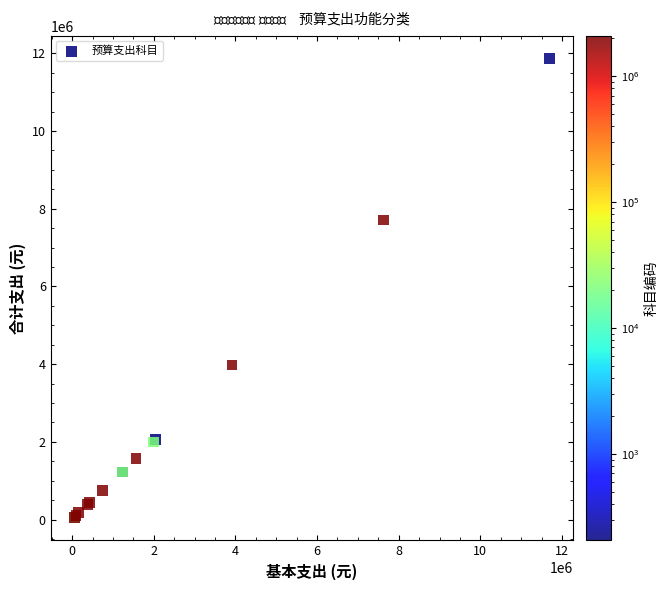

What Y value in the scatter plot is closest to 5959101?

7711352.2